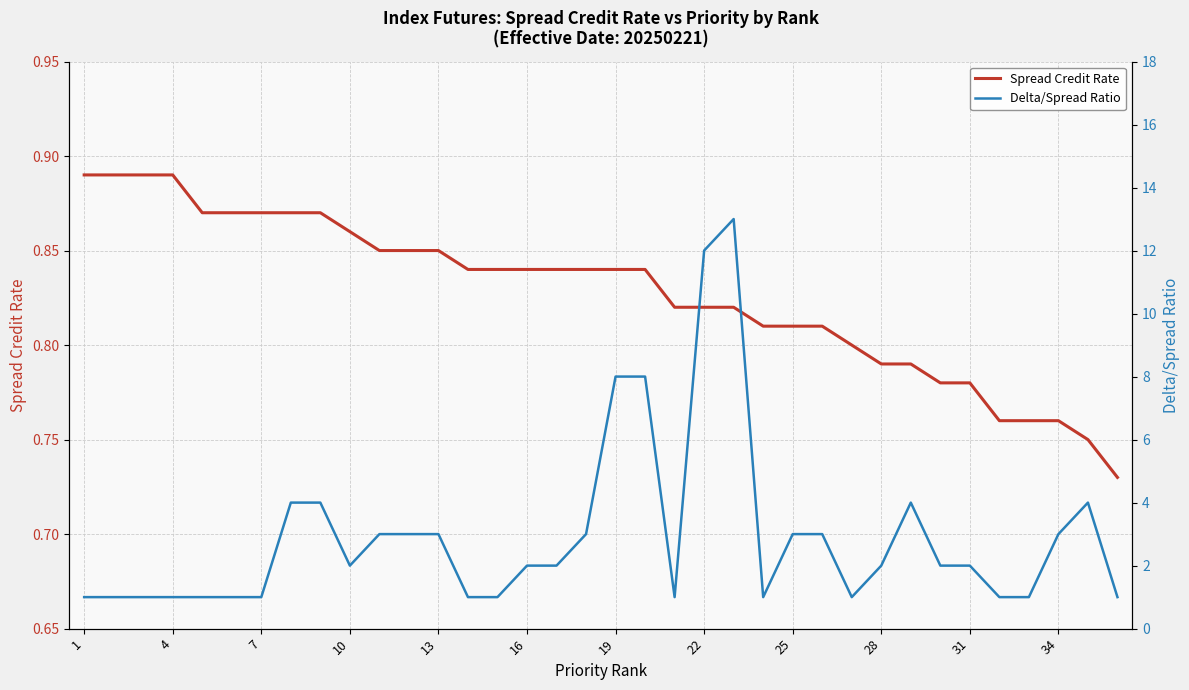

What is the difference between the maximum and minimum values in the Spread Credit Rate series?

0.2